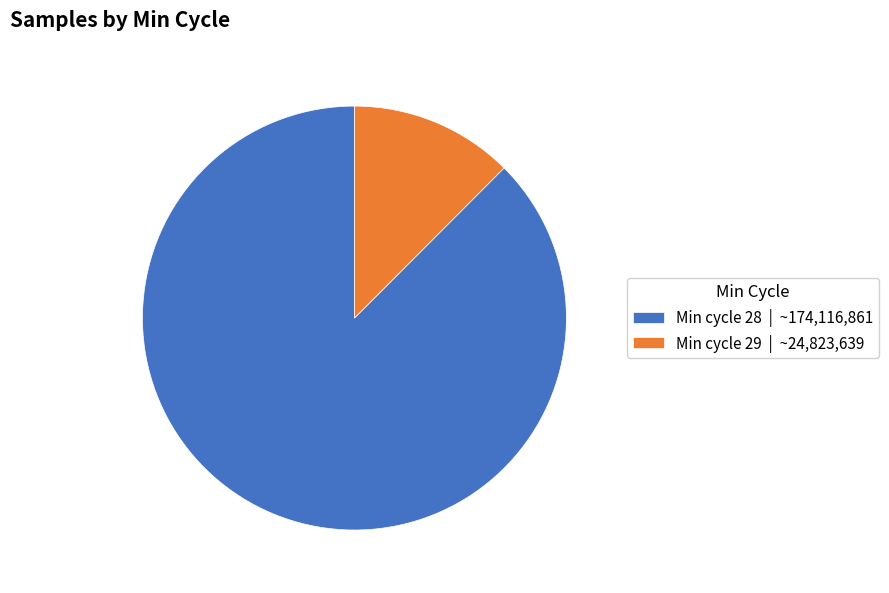

How many segments does this pie chart have?

2